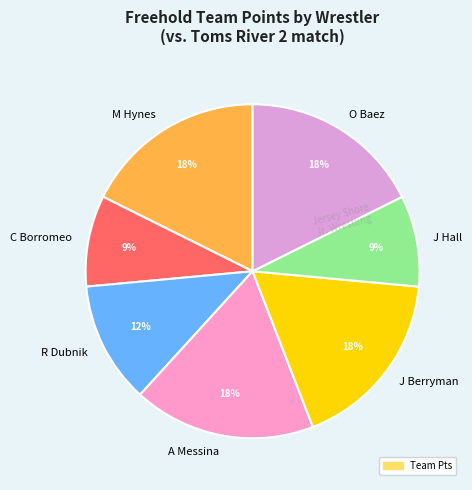

How many segments does this pie chart have?

7